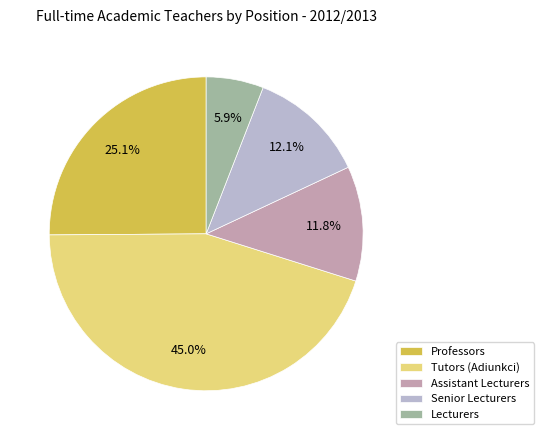

Between Lecturers and Tutors (Adiunkci), which is larger?

Tutors (Adiunkci)